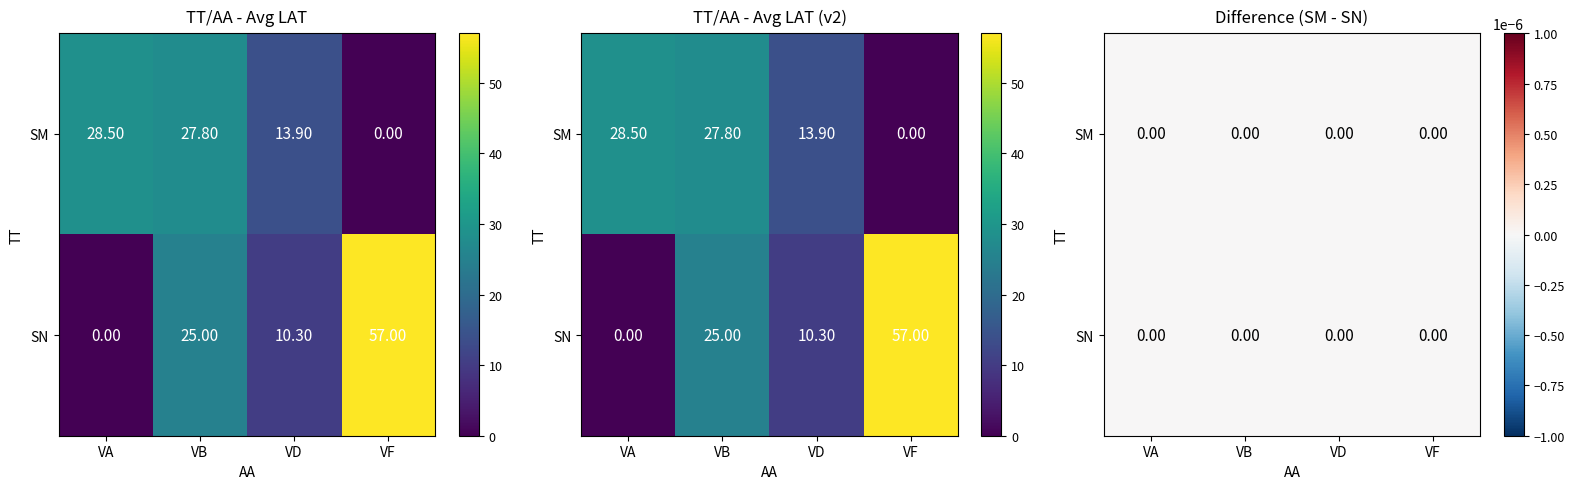

What is the greatest value displayed?

57.0